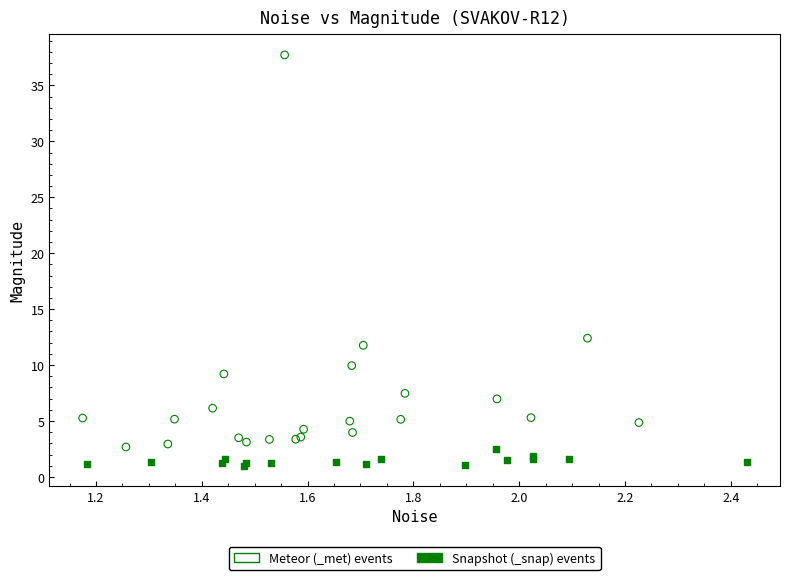

Which series reaches the minimum Y coordinate?

Snapshot (_snap) events